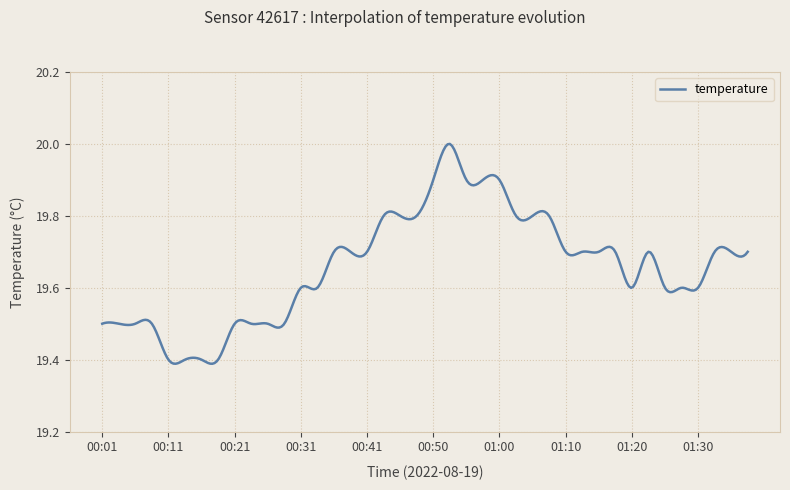

What is the difference between the maximum and minimum values?

0.6